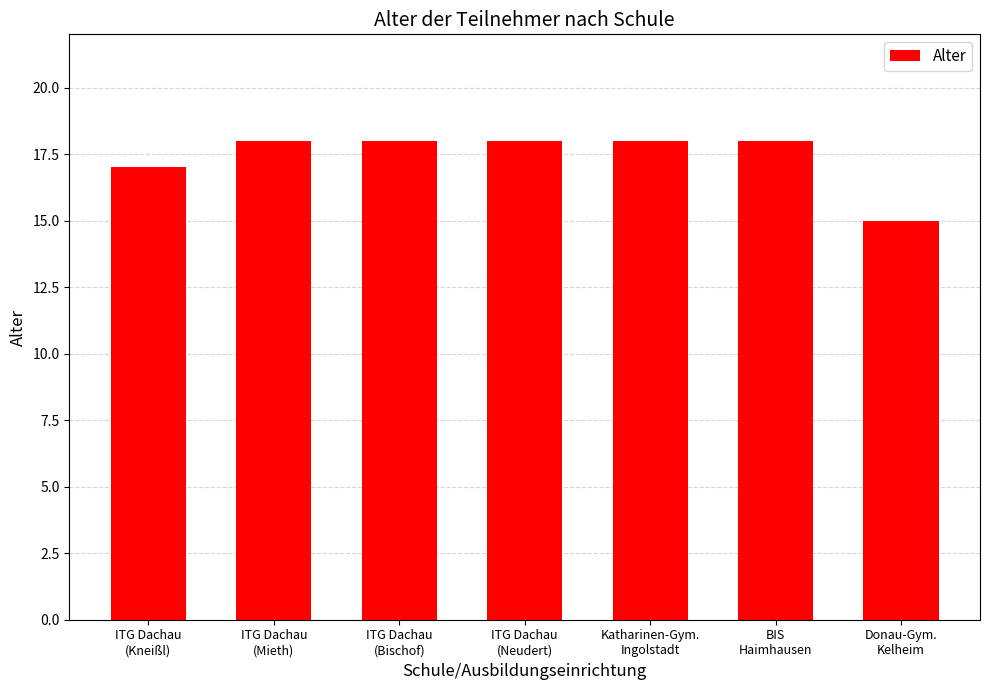

What is the sum of all values?

122